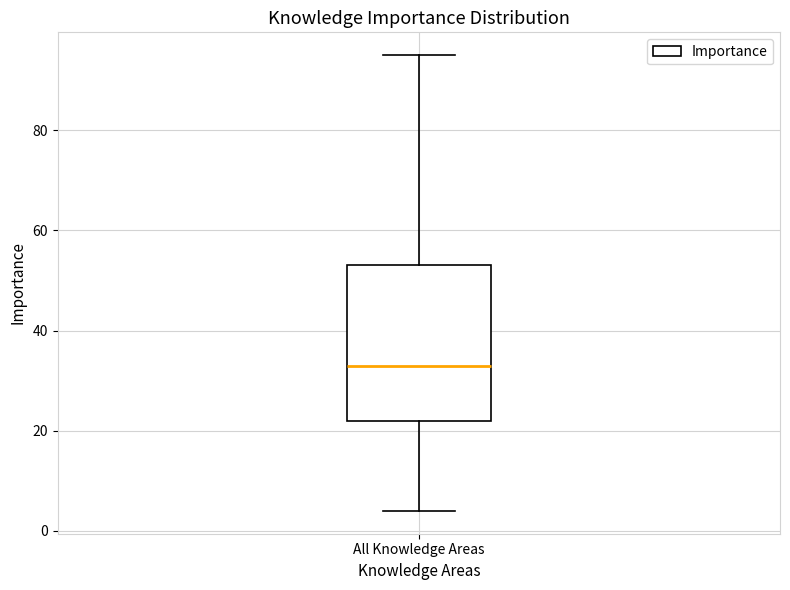

Where is the lower edge of the box for All Knowledge Areas on the y-axis? The values are not printed on the chart, so give them approximately, as read against the axis.

22